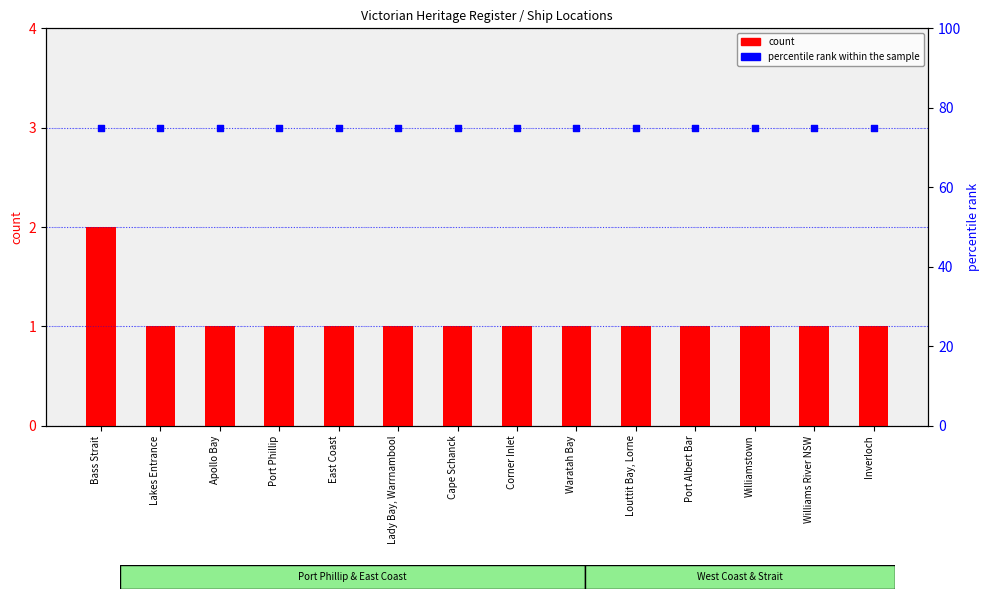

Which series reaches the minimum Y coordinate?

count